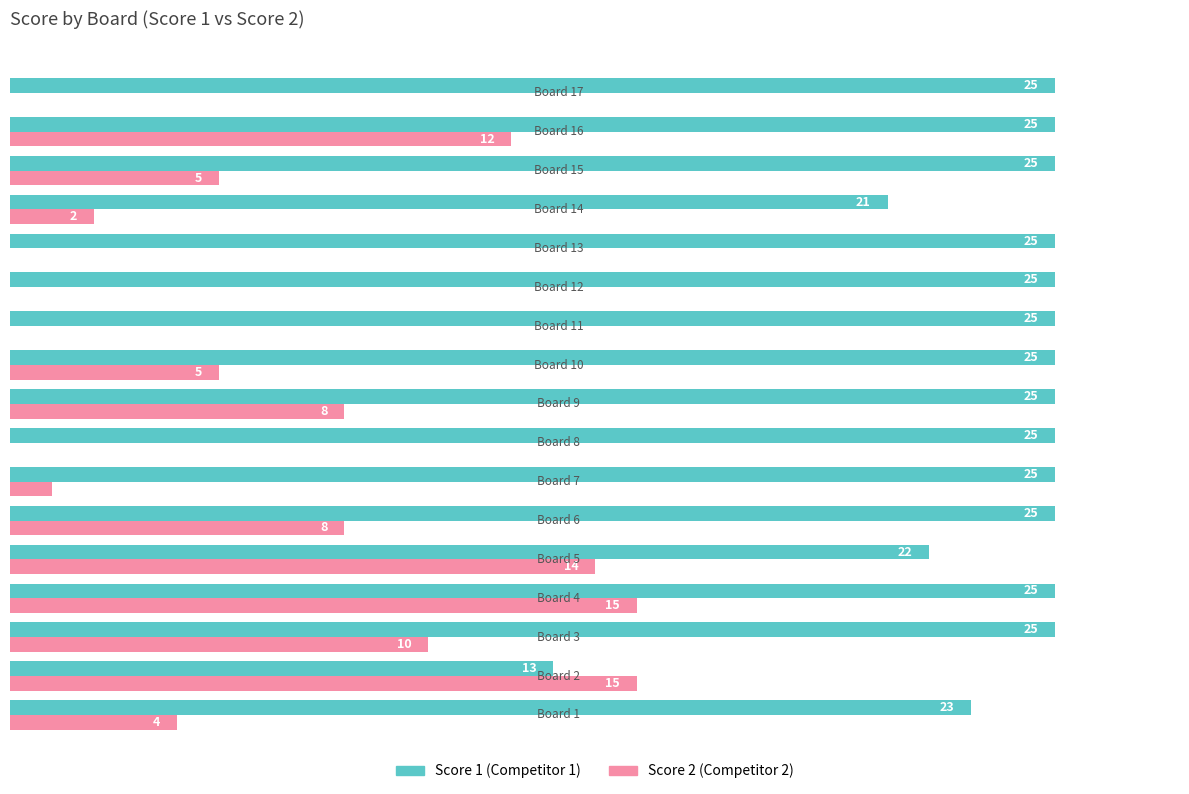

How many series are shown in this chart?

2